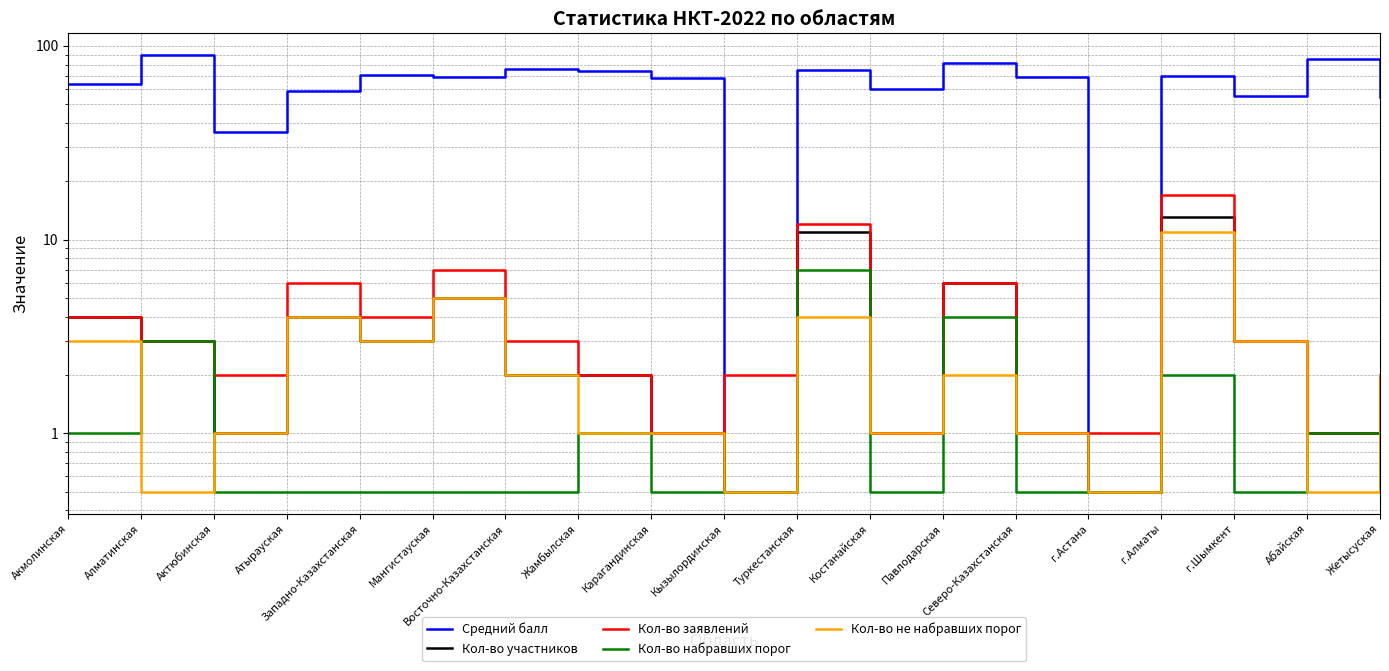

List the labels in order of Кол-во заявлений value, smallest first.

Карагандинская, Костанайская, Северо-Казахстанская, г.Астана, Абайская, Актюбинская, Жамбылская, Кызылординская, Жетысуская, Алматинская, Восточно-Казахстанская, г.Шымкент, Акмолинская, Западно-Казахстанская, Атырауская, Павлодарская, Мангистауская, Туркестанская, г.Алматы